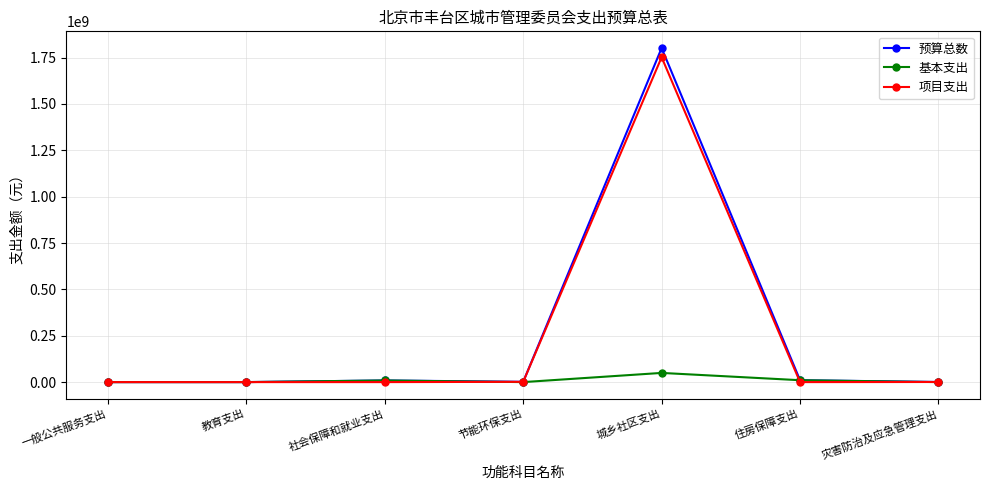

How many categories are shown in the chart?

7